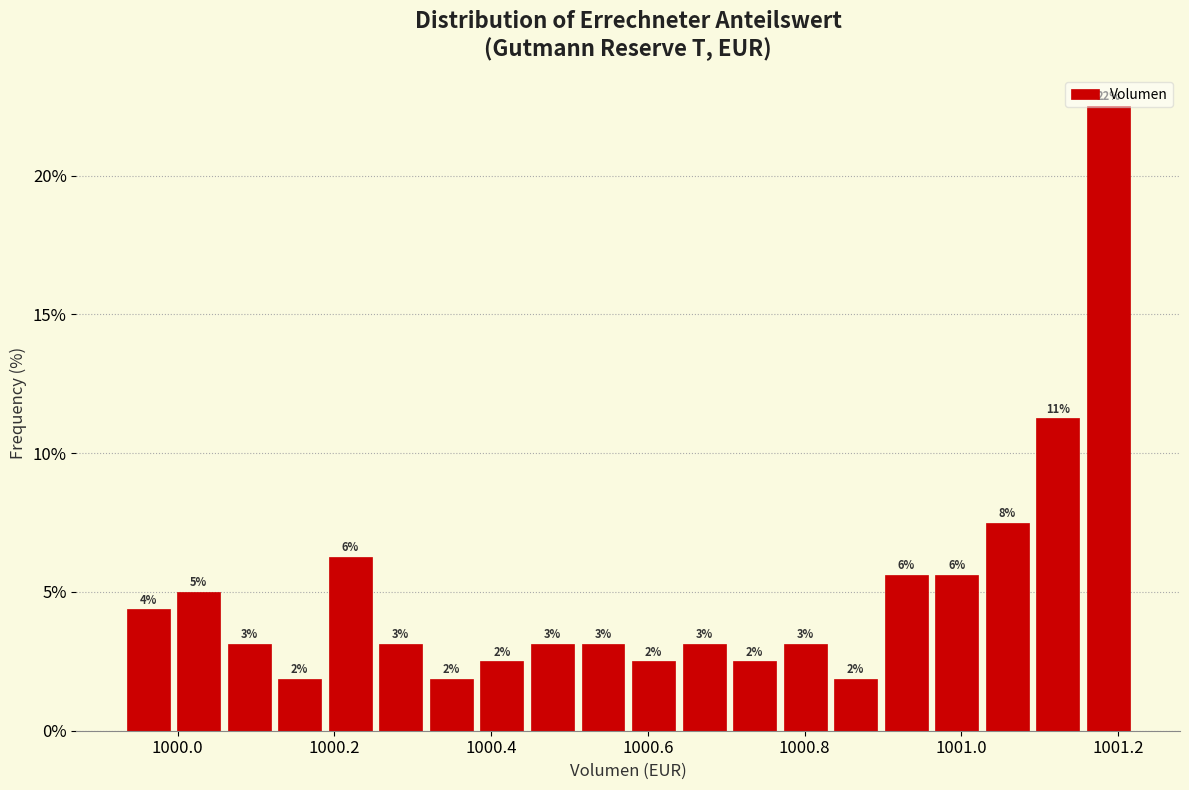

Around what value on the x-axis is the tallest bar? Give the approximate position of its centre, as read against the axis.

1001.18